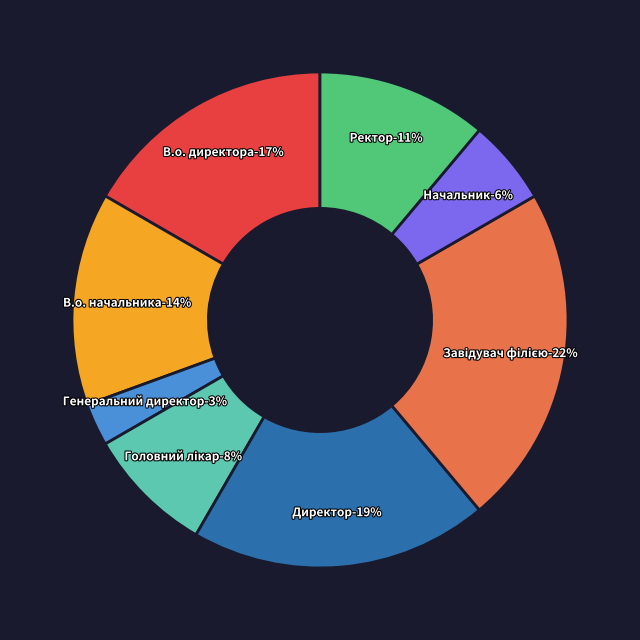

To the nearest percent, what portion does В.о. начальника represent?

14%